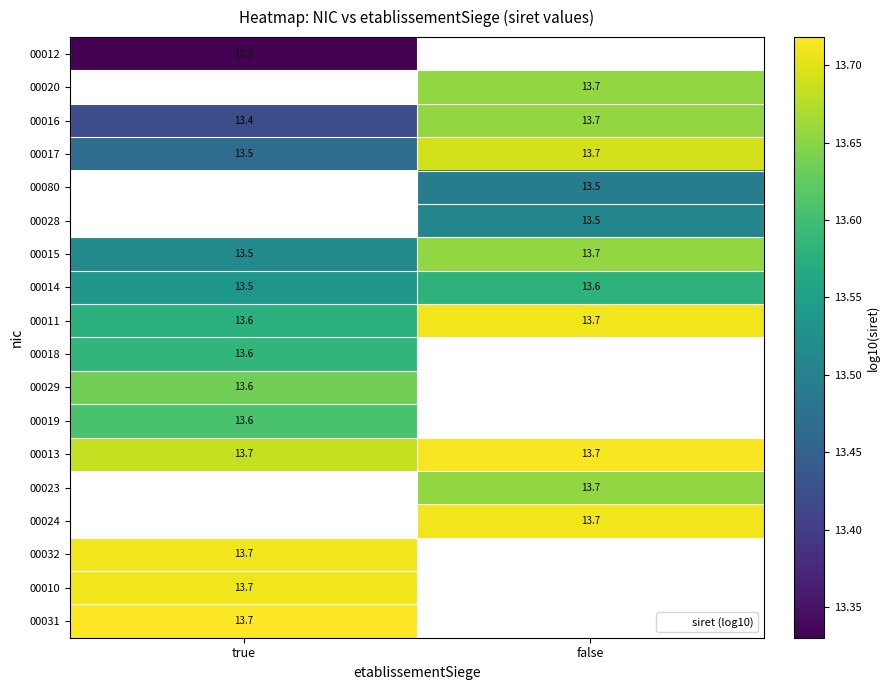

What is the minimum value shown in the chart?

13.3